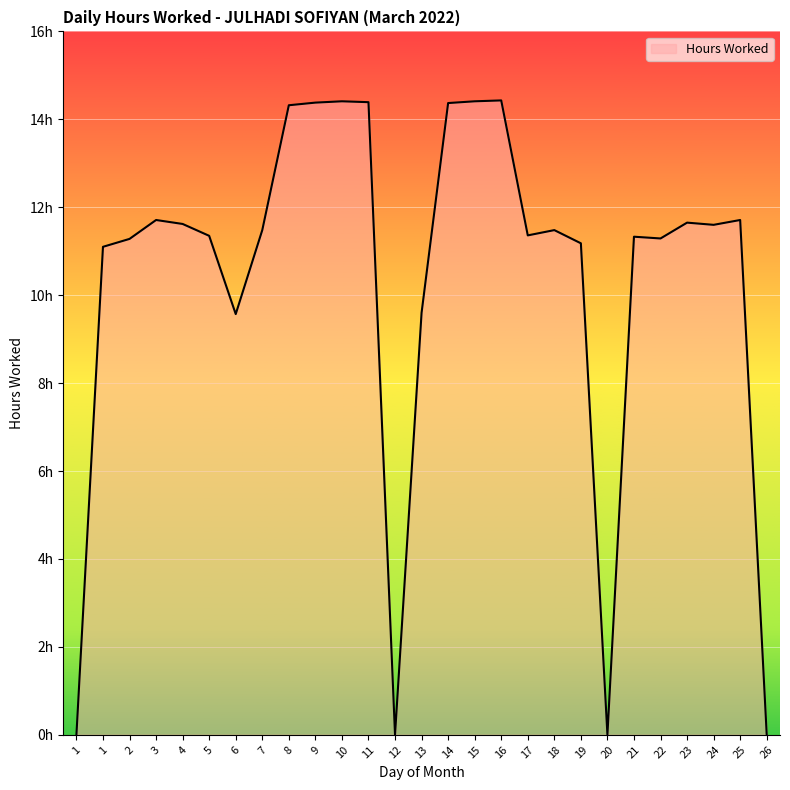

What is the value of the 10th point from the left?

14.4